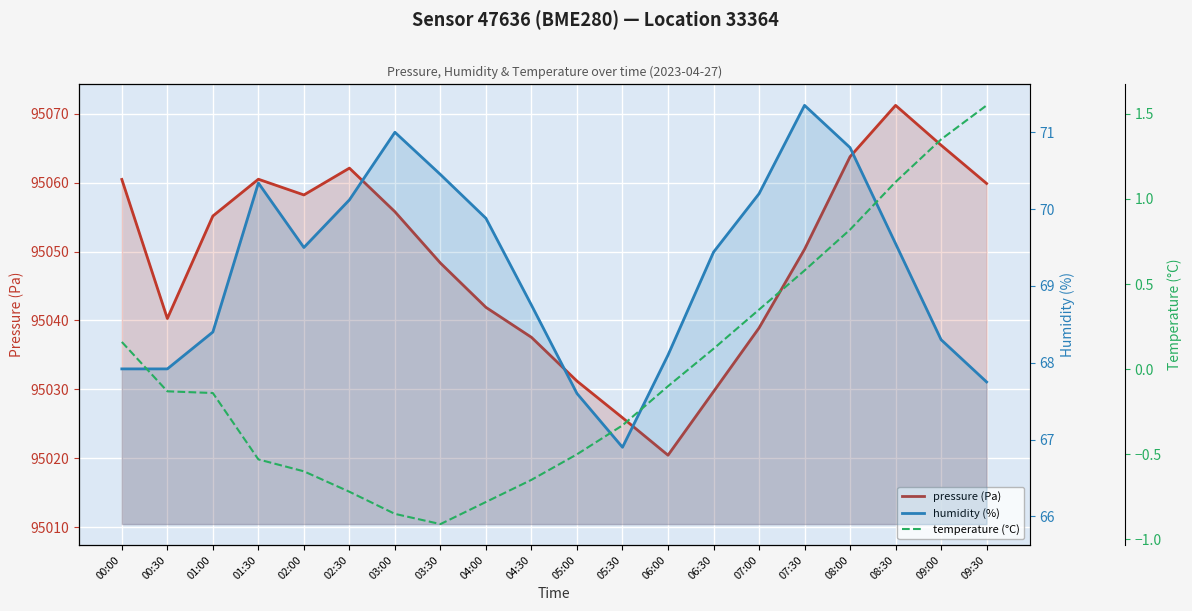

True or false: pressure (Pa) has a value of 30316.2 at 07:00.

False